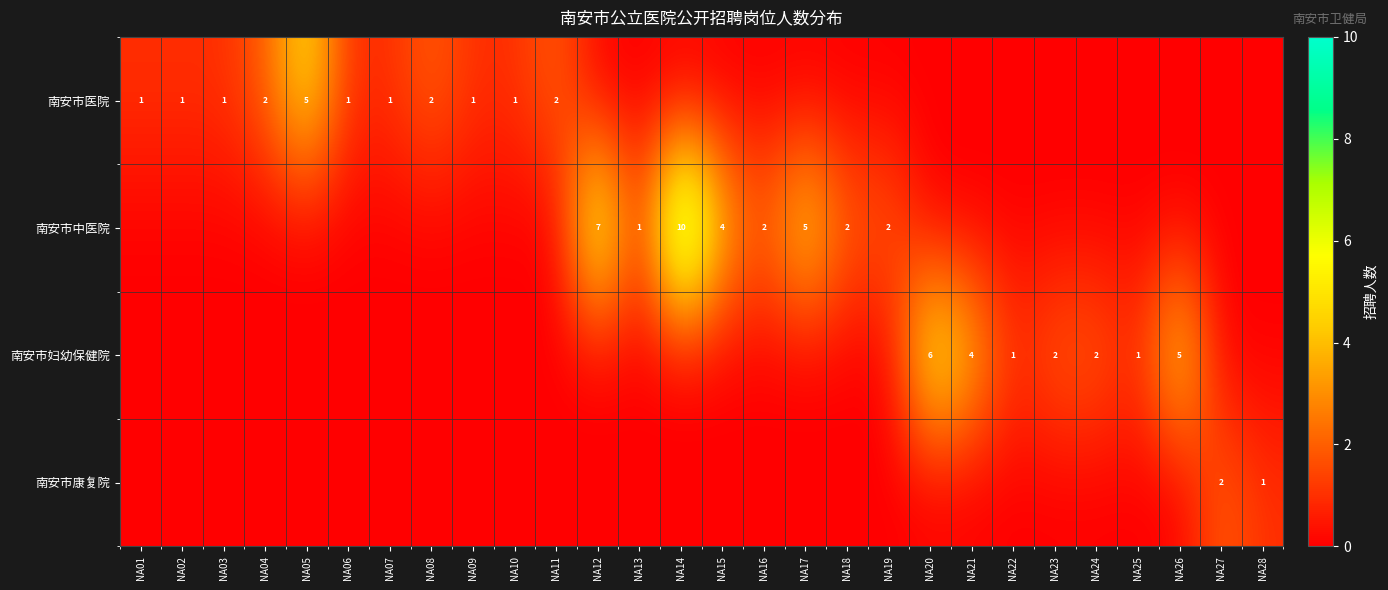

How many data points does each series have?

28